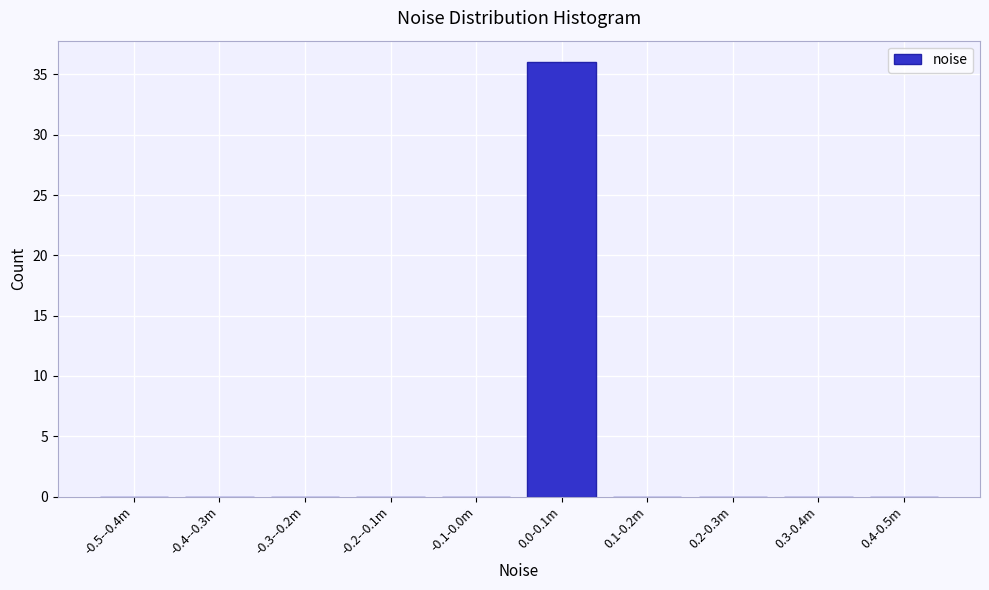

Reading right to left, list all the values displayed in this chart.

0.4-0.5m=0	0.3-0.4m=0	0.2-0.3m=0	0.1-0.2m=0	0.0-0.1m=36	-0.1-0.0m=0	-0.2--0.1m=0	-0.3--0.2m=0	-0.4--0.3m=0	-0.5--0.4m=0